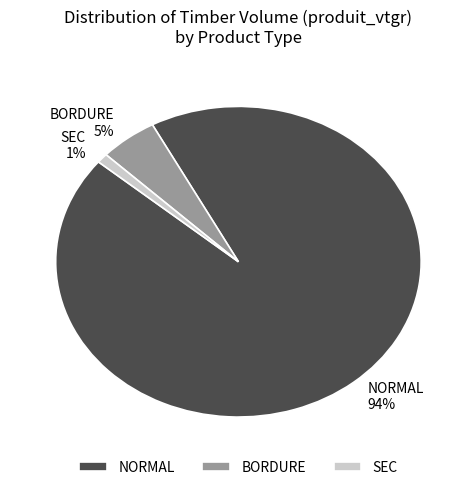

Do BORDURE and SEC together represent more than half of the pie?

No